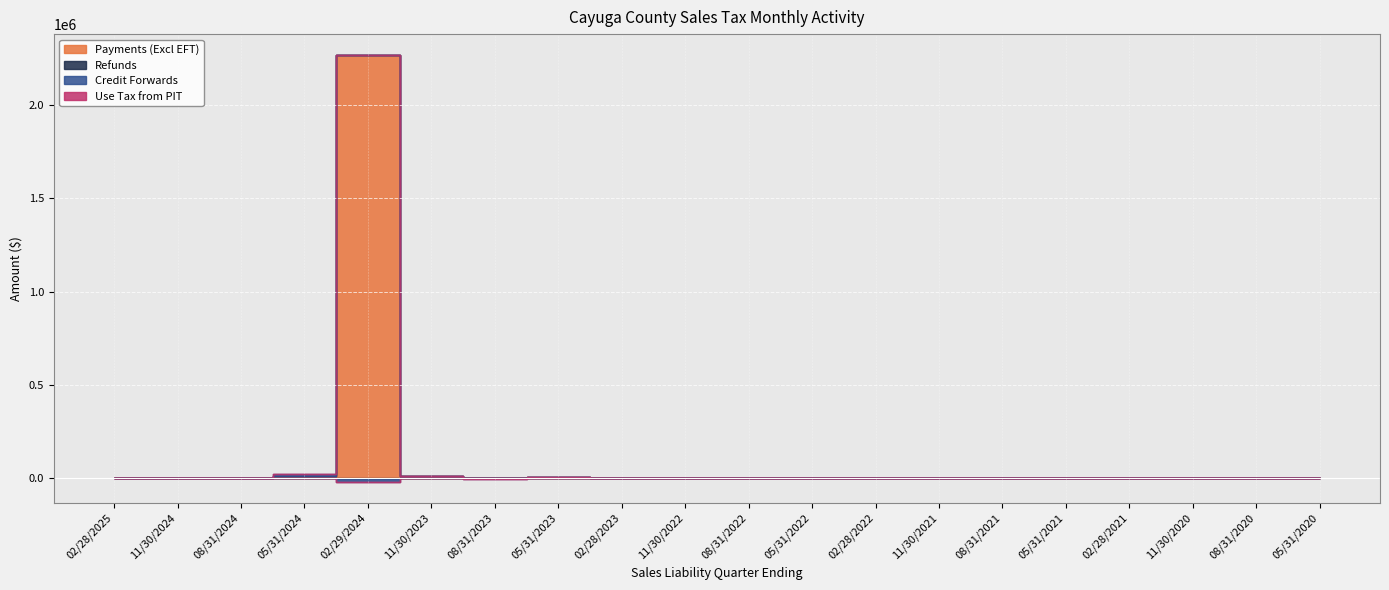

Is it true that Use Tax from PIT equals -186.4 at 05/31/2022?

False